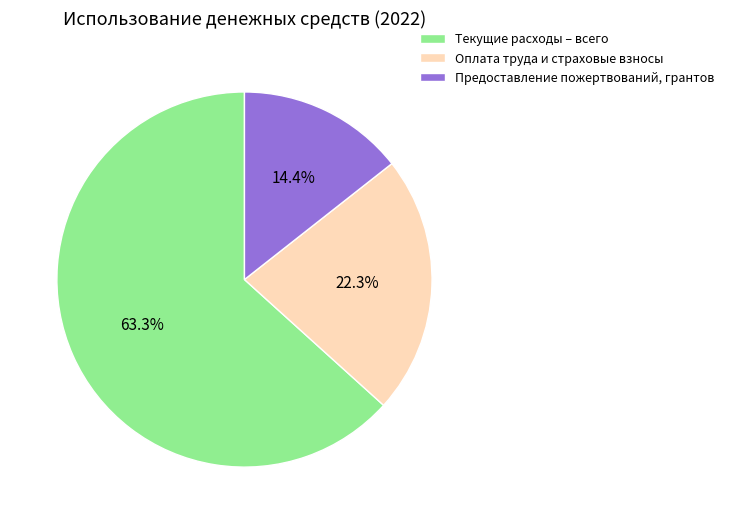

The Текущие расходы – всего slice represents 54% of the pie. True or false?

False